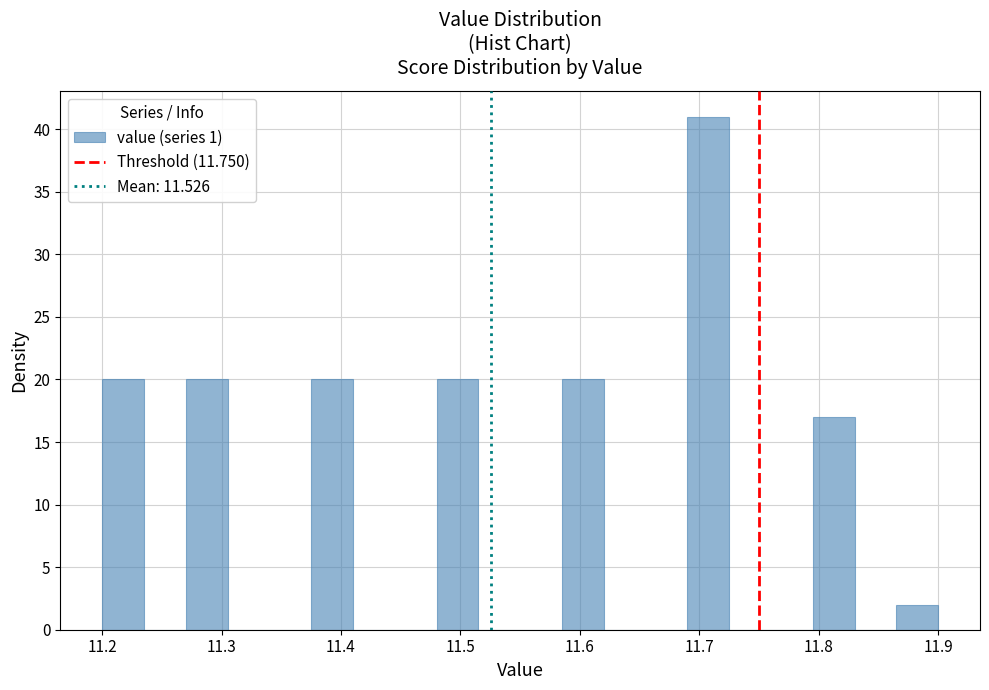

Read against the x-axis, roughly where is the centre of the tallest bar?

11.71